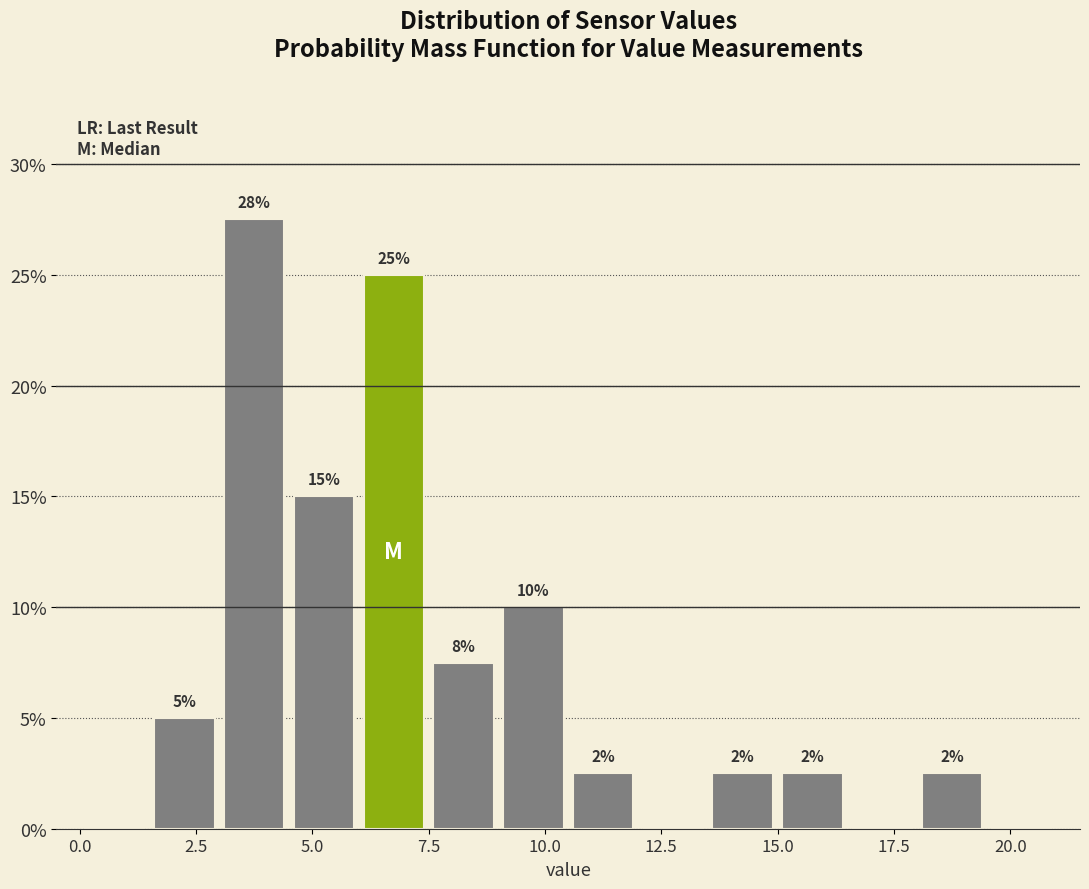

Around what value on the x-axis is the tallest bar? Give the approximate position of its centre, as read against the axis.

4.0